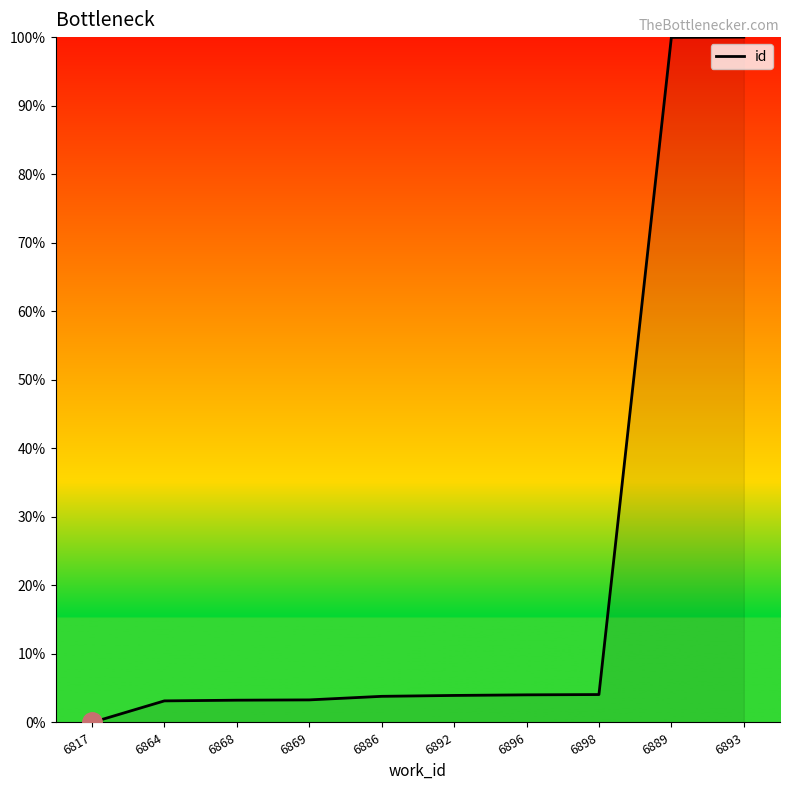

What position from the left is 6898?

8